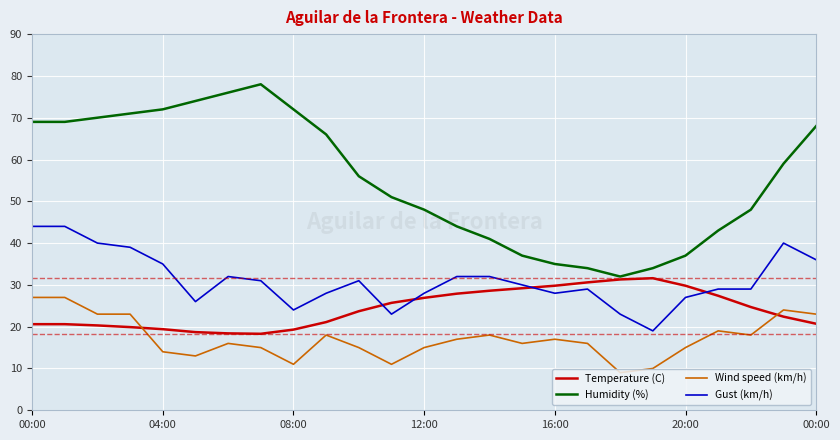

What is the greatest value displayed?

78.0